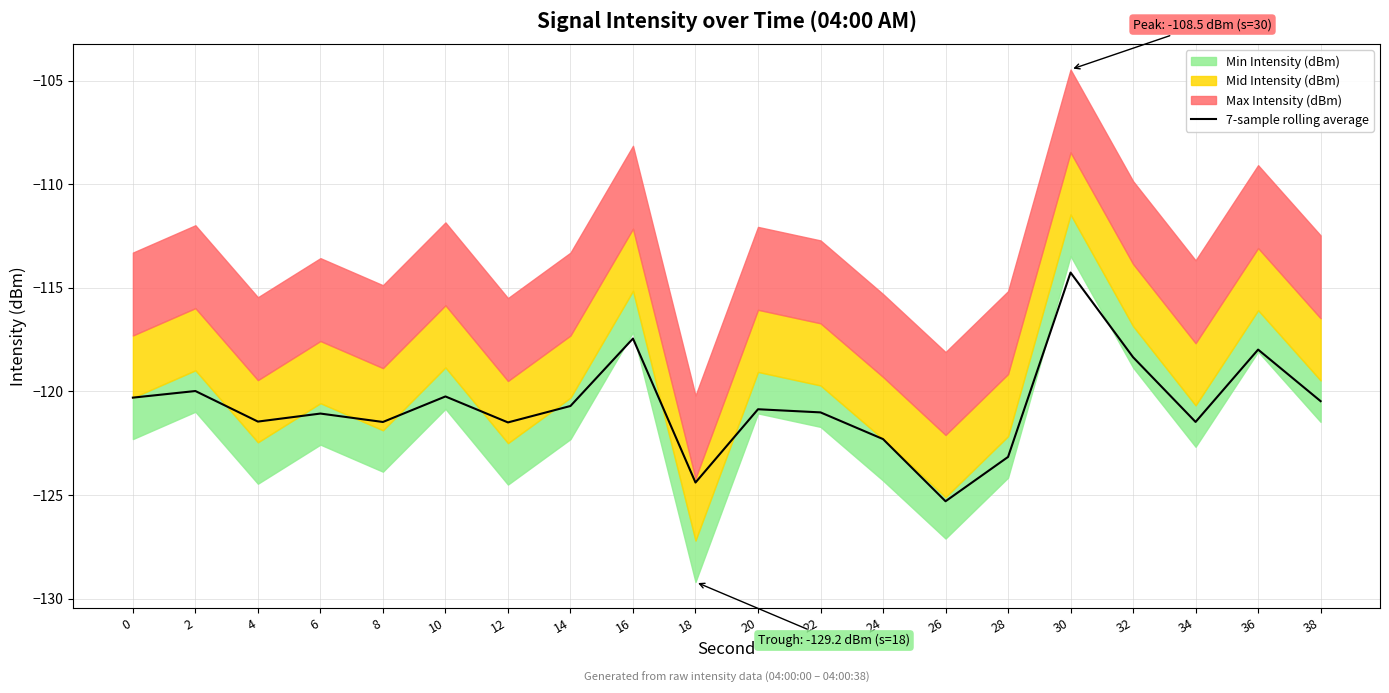

Which has a higher value, 6 or 30?

30